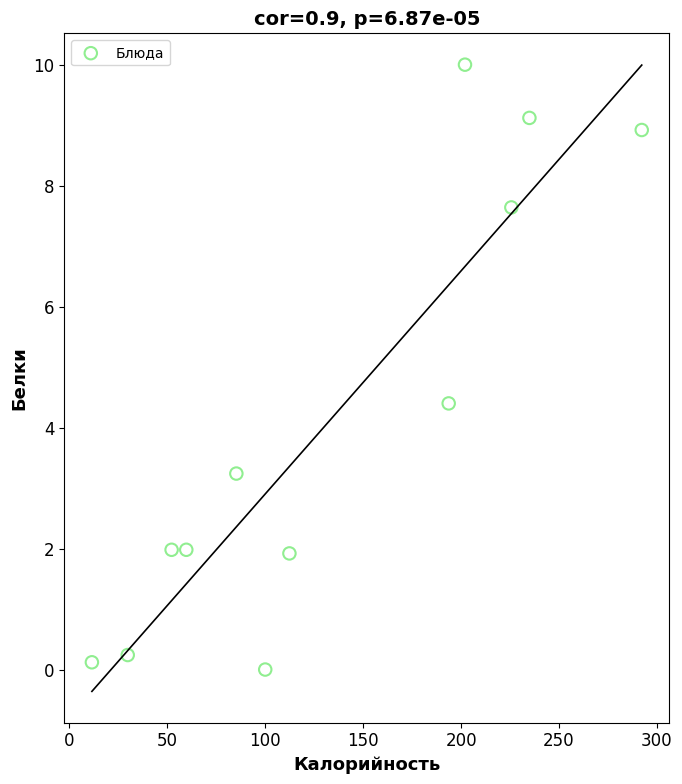

What Y value in the scatter plot is closest to 5?

4.4